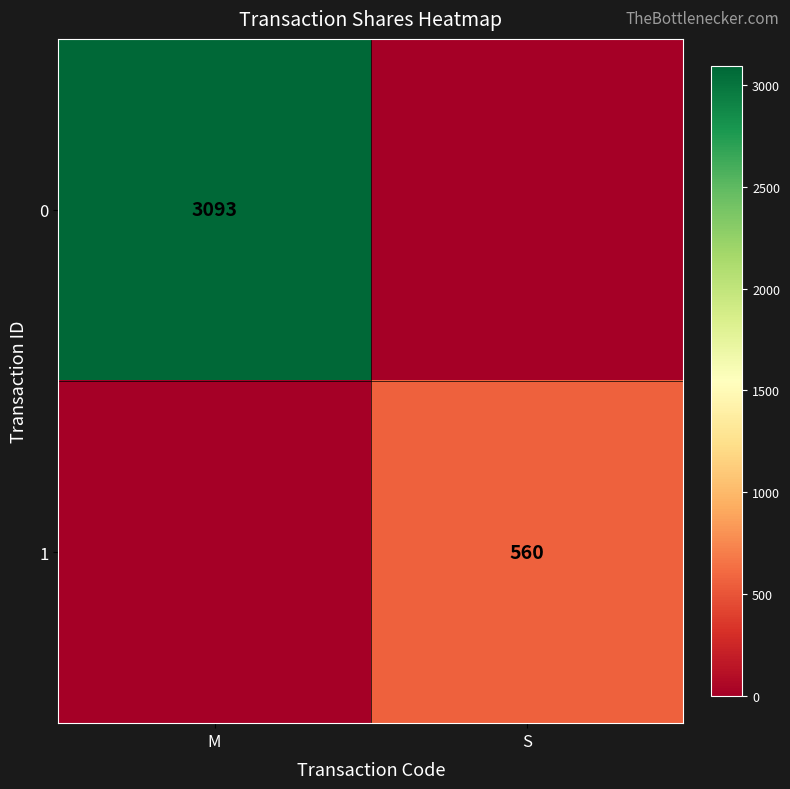

True or false: 1 has a value of 560 at S.

True